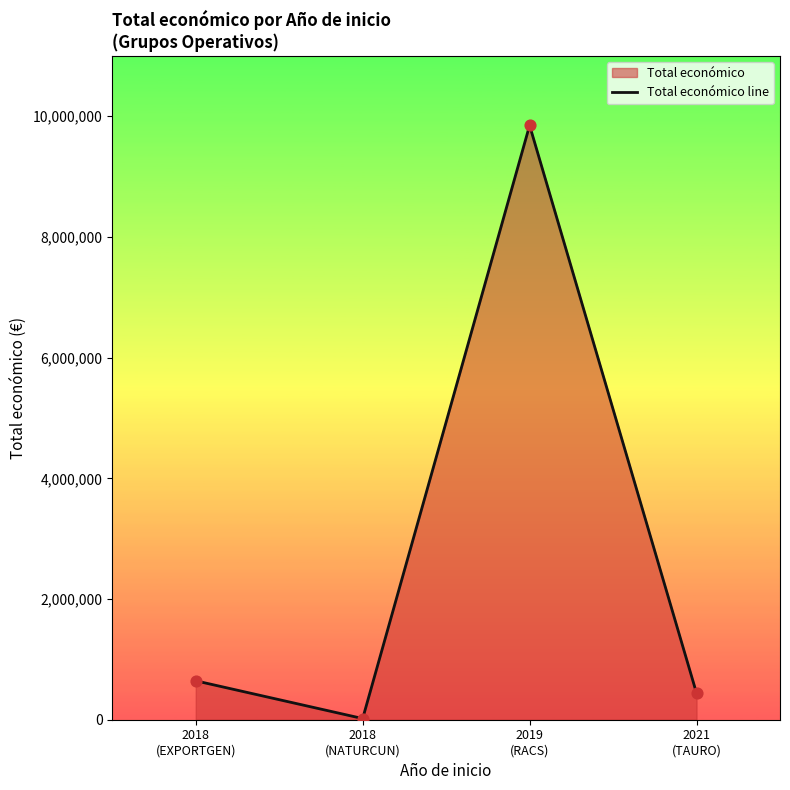

Between 2018
(NATURCUN) and 2021
(TAURO), which is larger?

2021
(TAURO)